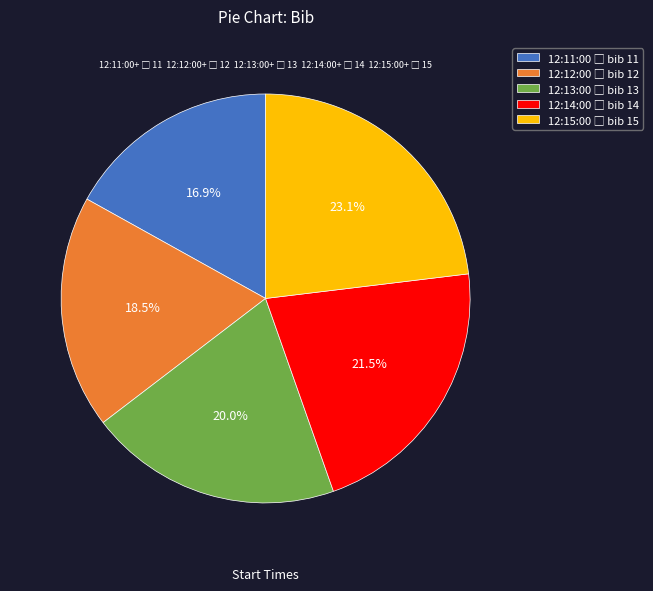

How many slices are in this pie chart?

5